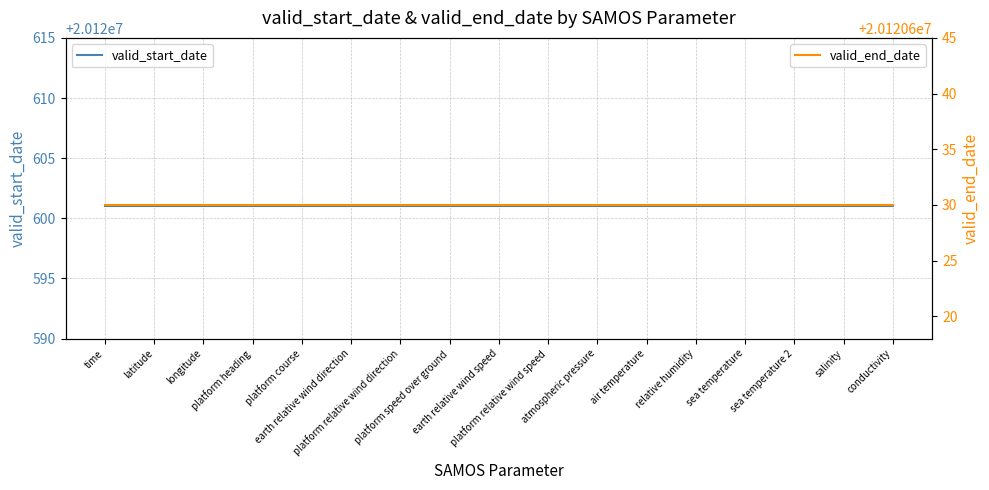

True or false: valid_start_date has more than 2 points higher than both neighbors.

False